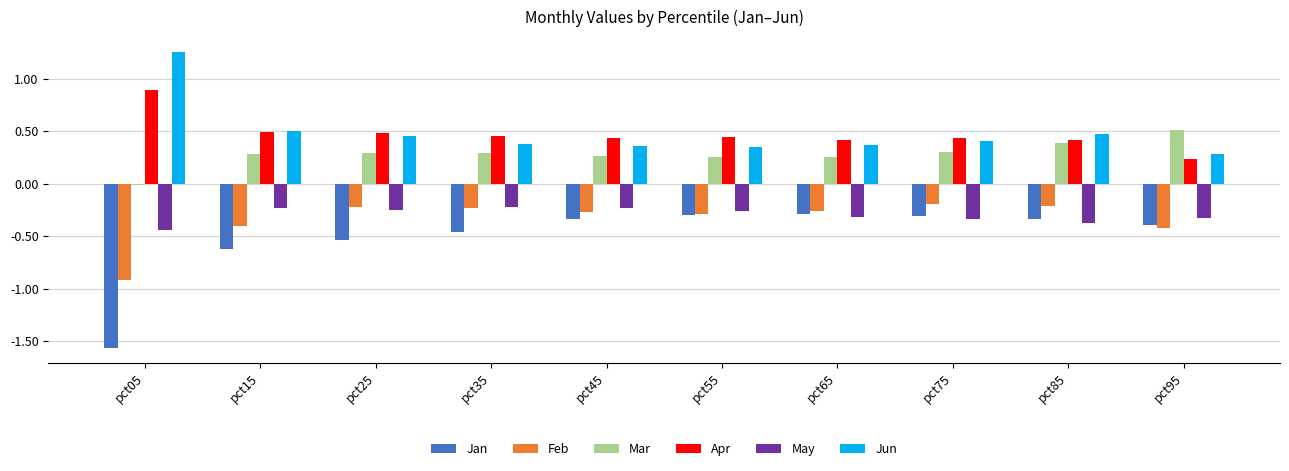

At which label does Apr reach its peak?

pct05